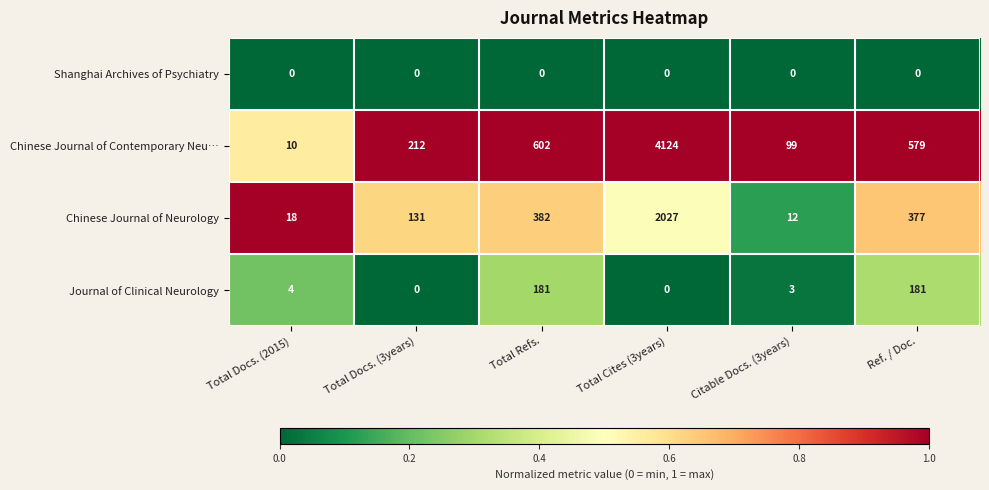

What is the total value across all series at Ref. / Doc.?

1137